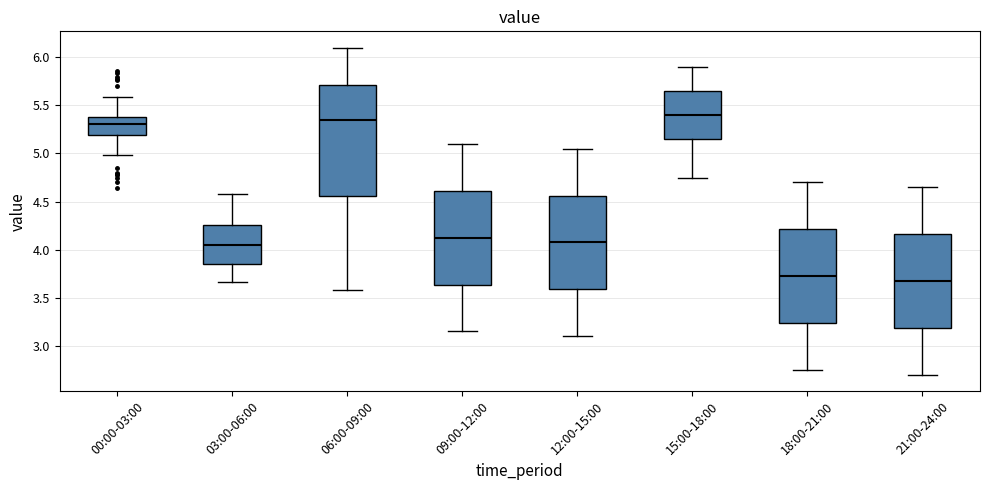

Which box is the tallest, from its lower edge to its upper edge?

06:00-09:00